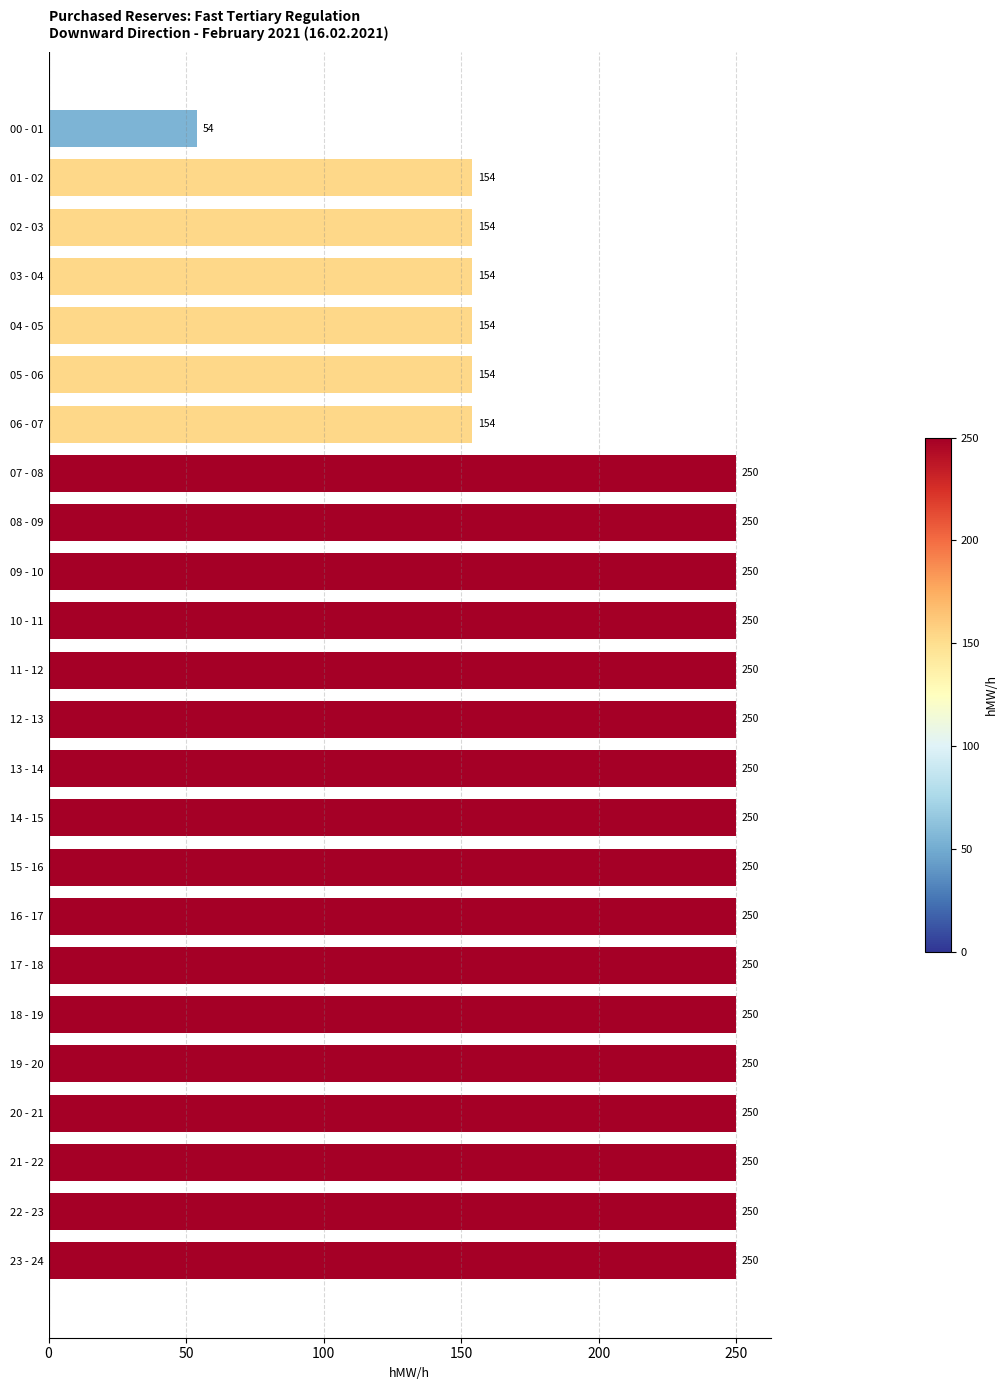

Count the number of data series in this chart.

1